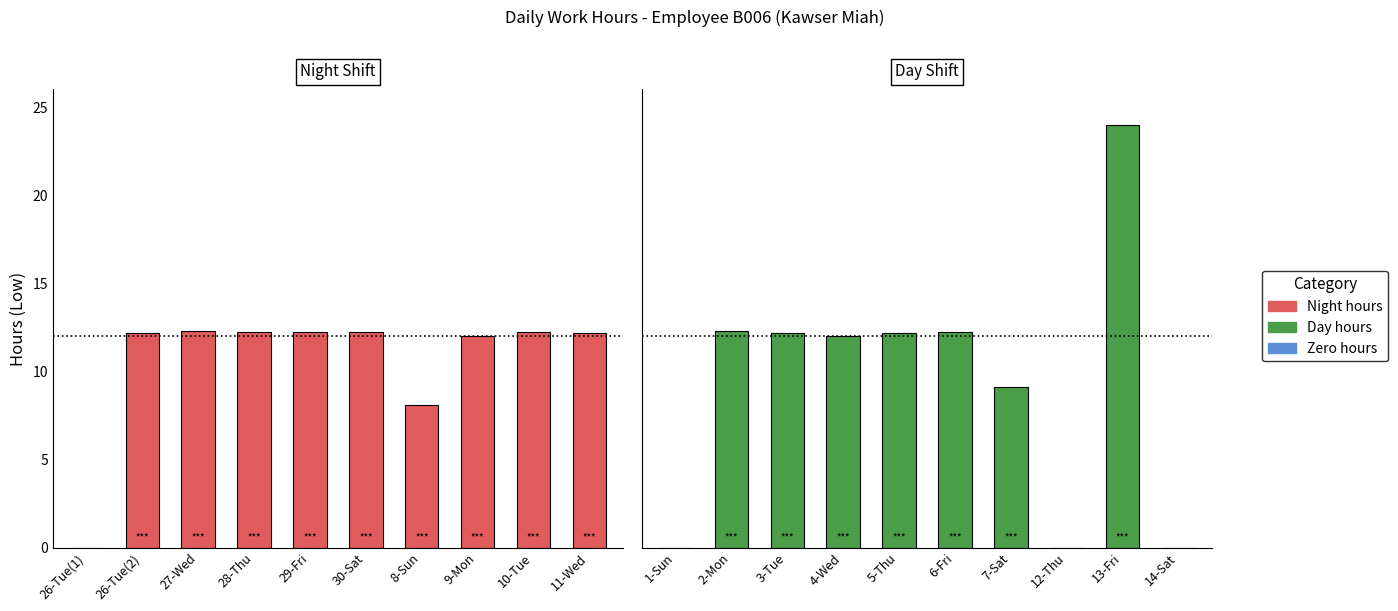

What position from the left is 14-Sat?

10